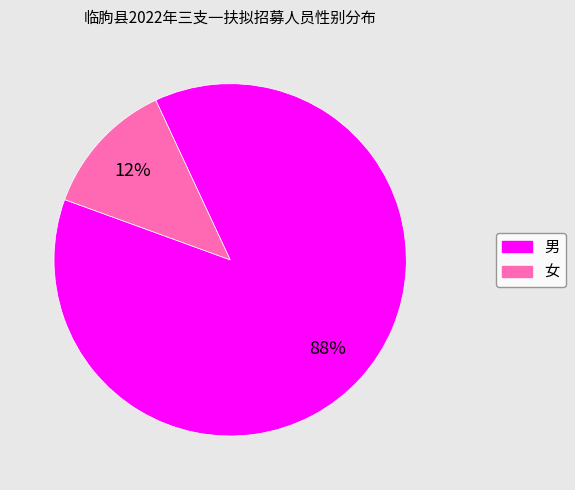

To the nearest percent, what is the average slice percentage?

50%